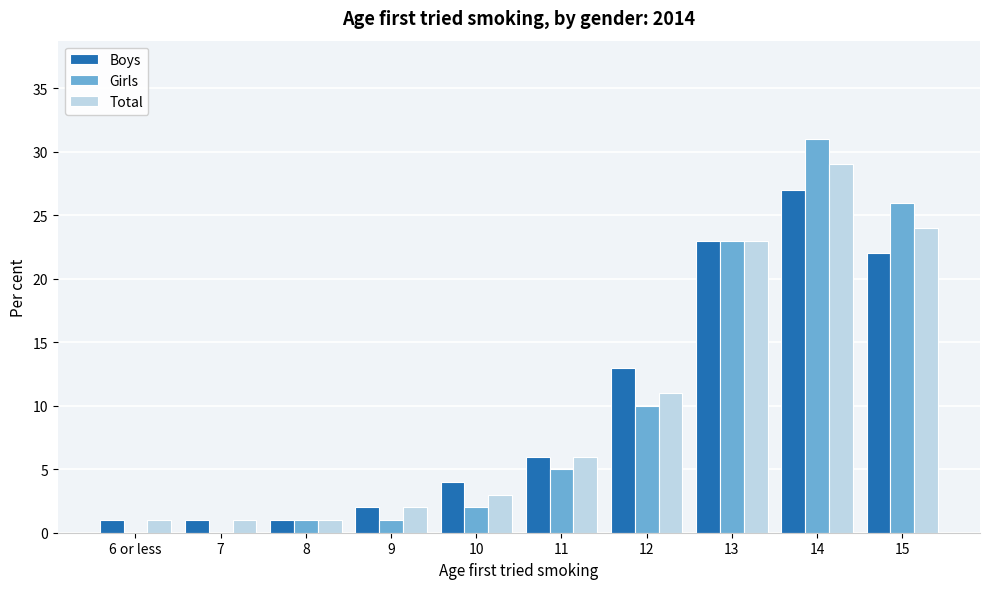

Reading right to left, transcribe all the data shown in this chart.

Boys: 15=22	14=27	13=23	12=13	11=6	10=4	9=2	8=1	7=1	6 or less=1
Girls: 15=26	14=31	13=23	12=10	11=5	10=2	9=1	8=1	7=0	6 or less=0
Total: 15=24	14=29	13=23	12=11	11=6	10=3	9=2	8=1	7=1	6 or less=1